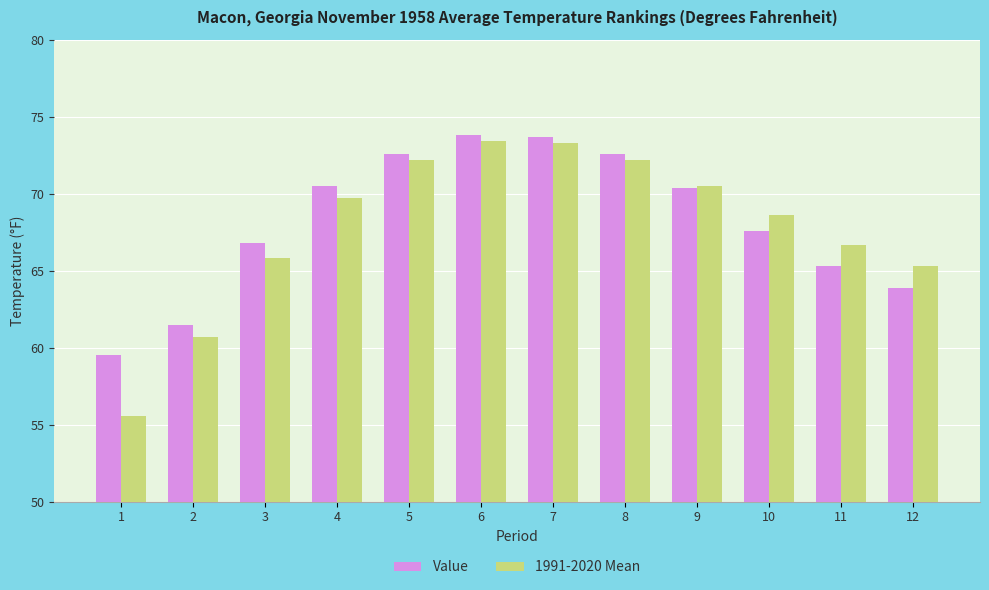

What is the difference between the highest and lowest values at 12?

1.4